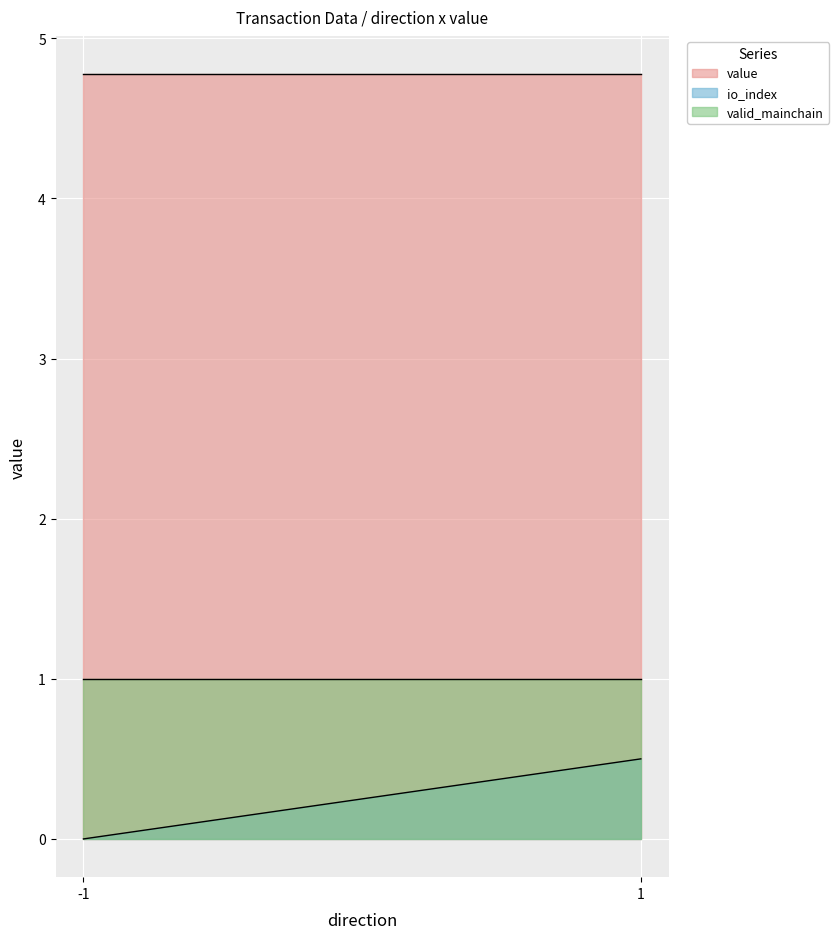

Which series changed the most between -1 and 1?

io_index